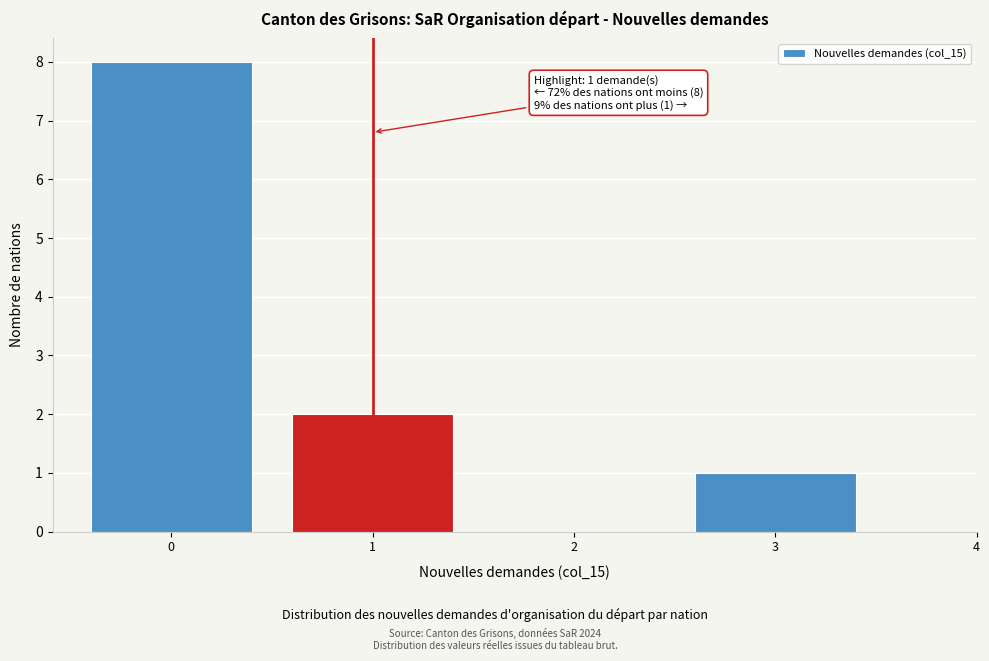

Which range on the x-axis has the tallest bar?

-0.5 to 0.5